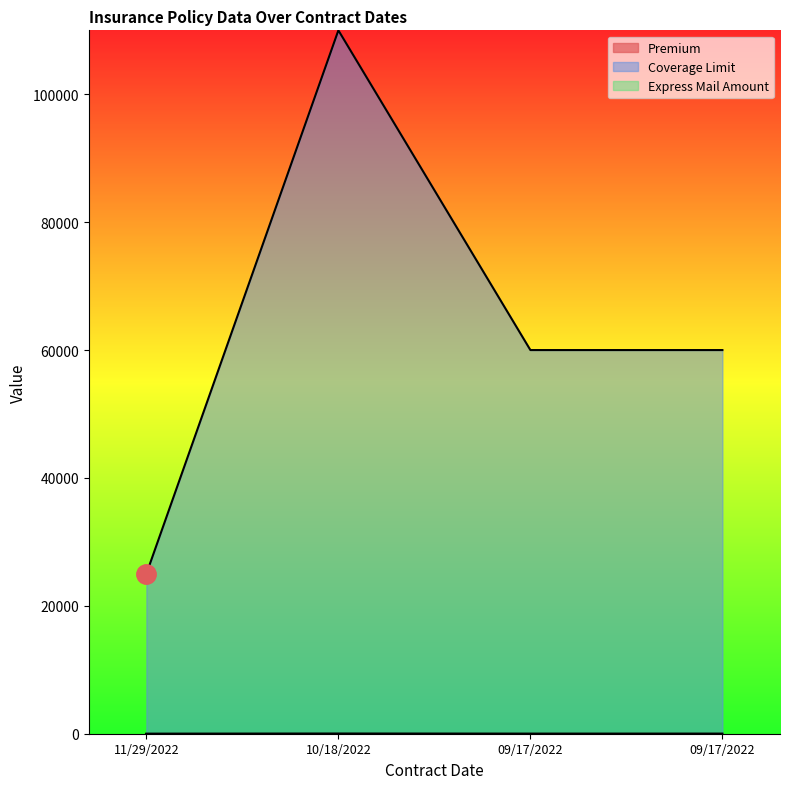

Which has a higher value, 09/17/2022 or 11/29/2022?

09/17/2022